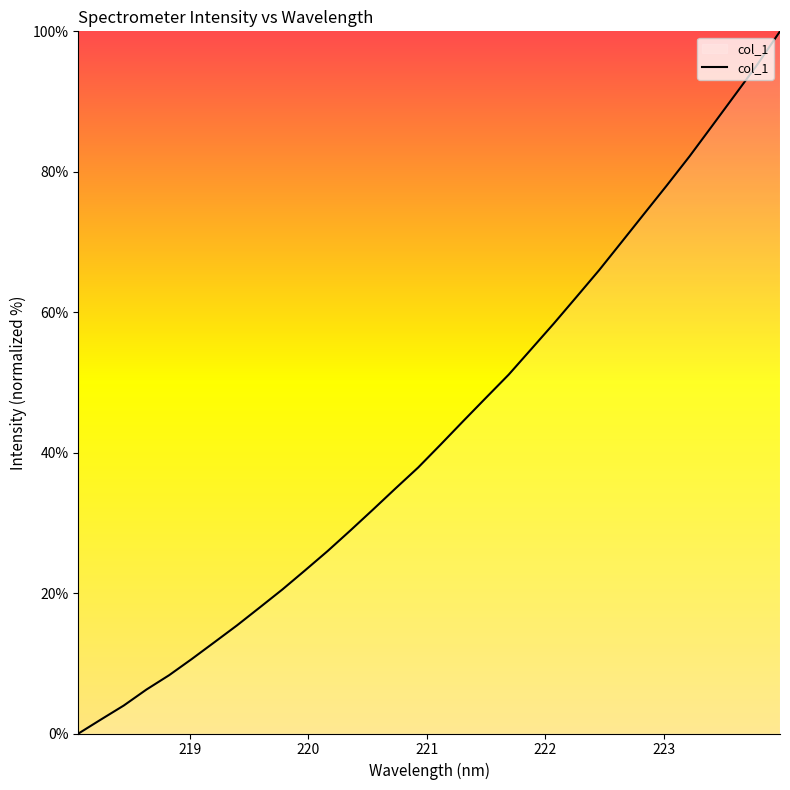

What is the greatest value displayed?

100.0